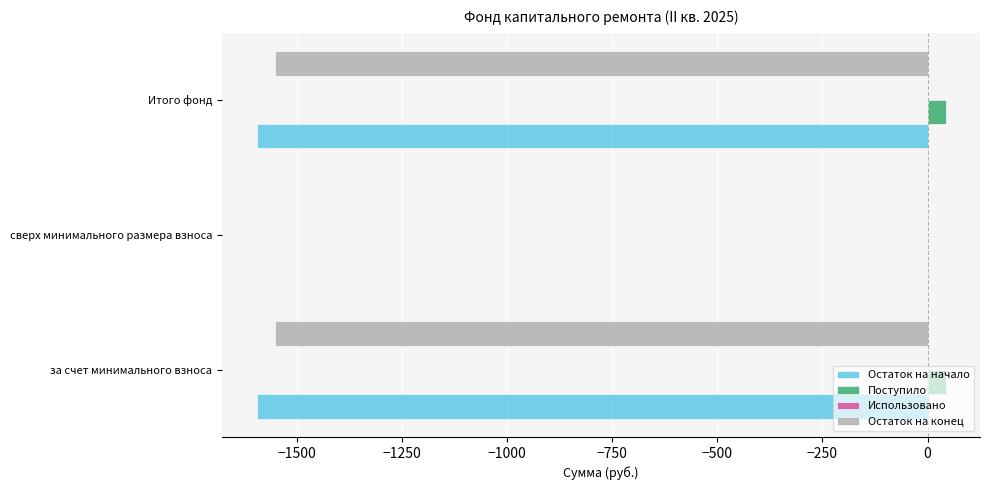

What is the sum of all Остаток на начало values?

-3190.9